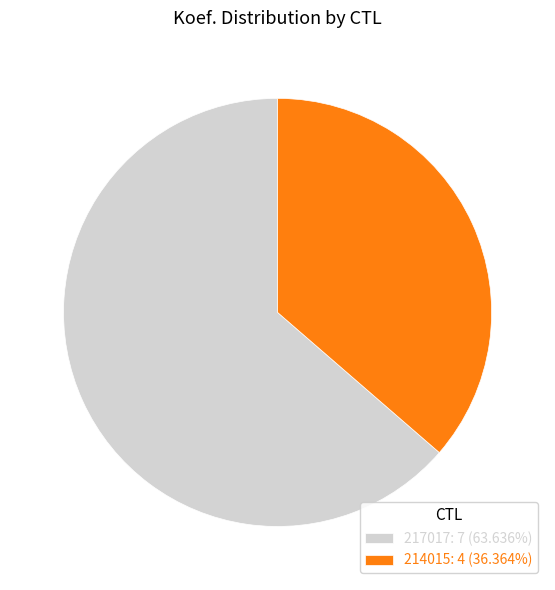

Which category has the smallest portion of the pie?

214015